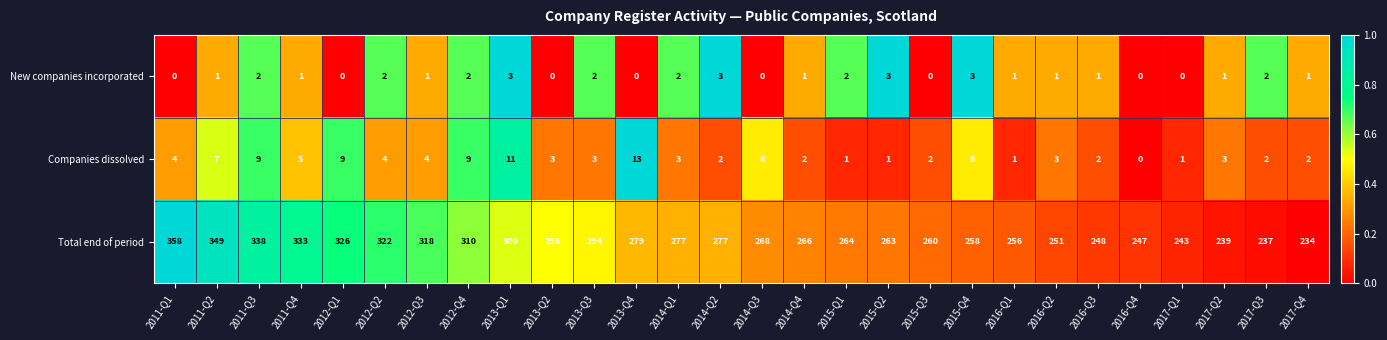

Rank the series at 2014-Q2 from lowest to highest value.

Companies dissolved, New companies incorporated, Total end of period